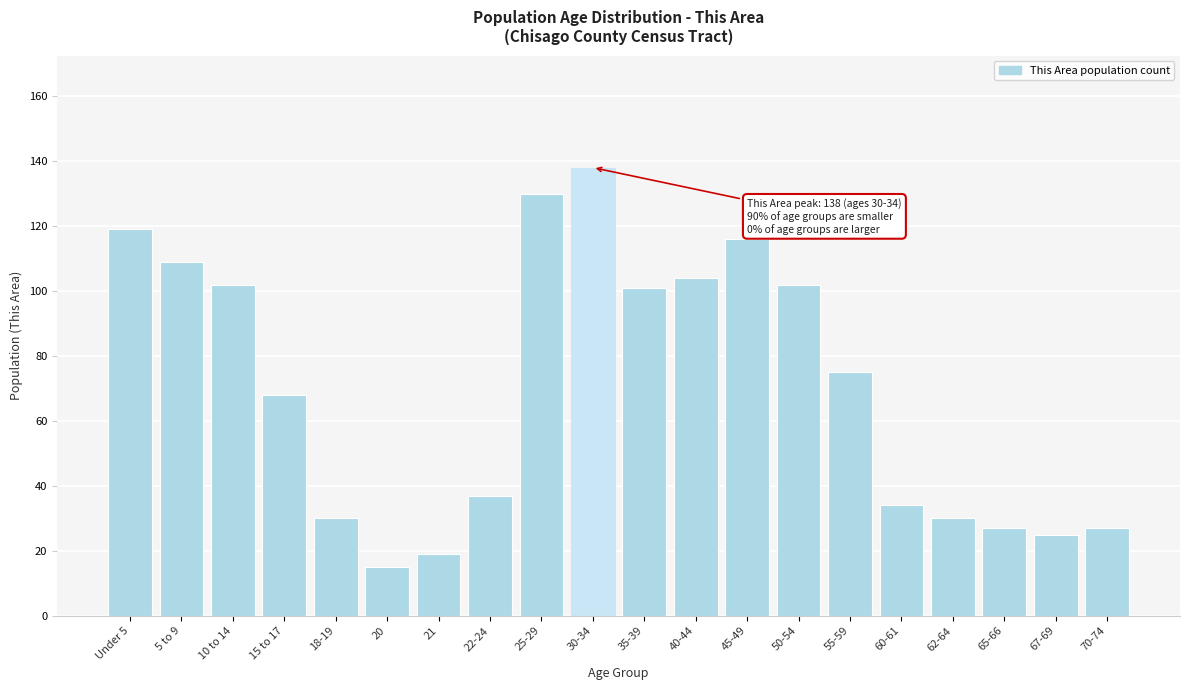

Reading left to right, what are all the values shown in this chart?

Under 5=119	5 to 9=109	10 to 14=102	15 to 17=68	18-19=30	20=15	21=19	22-24=37	25-29=130	30-34=138	35-39=101	40-44=104	45-49=116	50-54=102	55-59=75	60-61=34	62-64=30	65-66=27	67-69=25	70-74=27